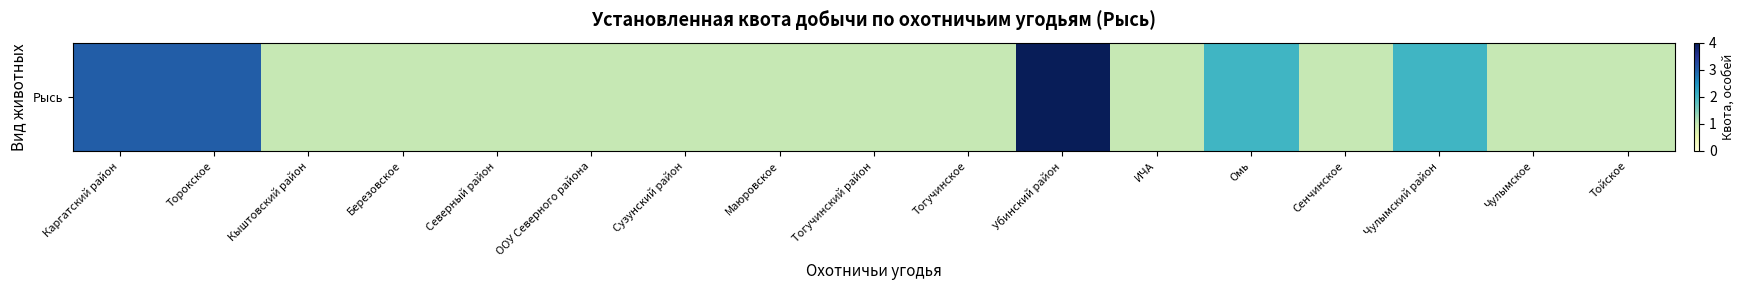

The value at Чулымский район is 2. True or false?

True